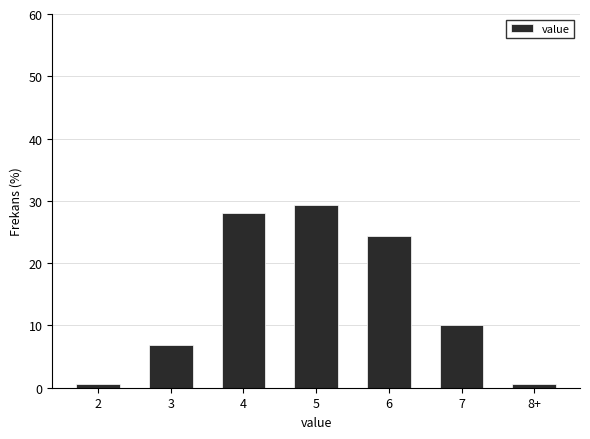

Reading left to right, list all the values displayed in this chart.

2=0.6	3=6.9	4=28.1	5=29.4	6=24.4	7=10.0	8+=0.6